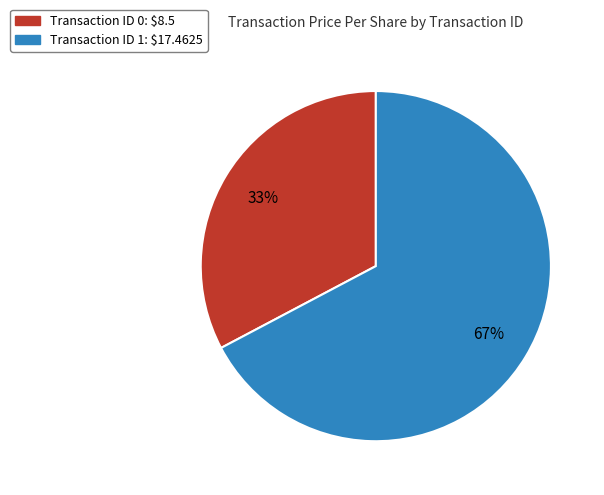

To the nearest percent, what is the average slice percentage?

50%